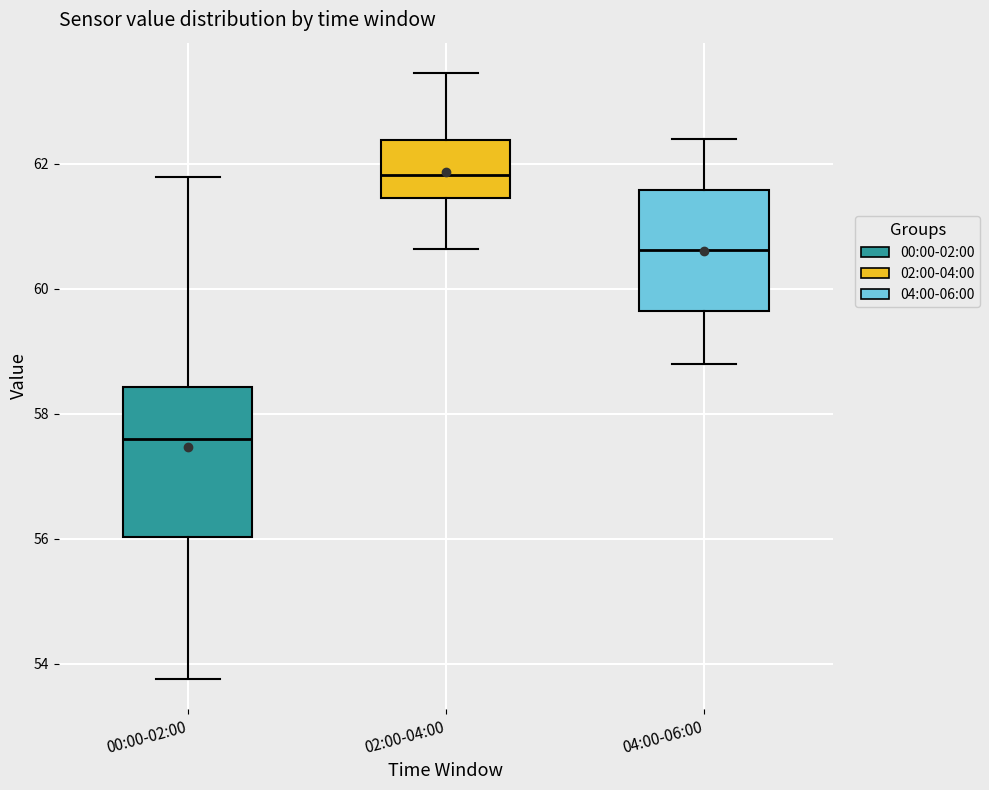

Reading left to right, read every box against the y-axis: the position of its median line, the range the box covers, and the ends of its whiskers. The values are not printed on the chart, so give them approximately, as read against the axis.

00:00-02:00: median 57.6, box 56.0 to 58.4, whiskers 53.8 to 61.8
02:00-04:00: median 61.8, box 61.4 to 62.4, whiskers 60.6 to 63.4
04:00-06:00: median 60.6, box 59.6 to 61.6, whiskers 58.8 to 62.4